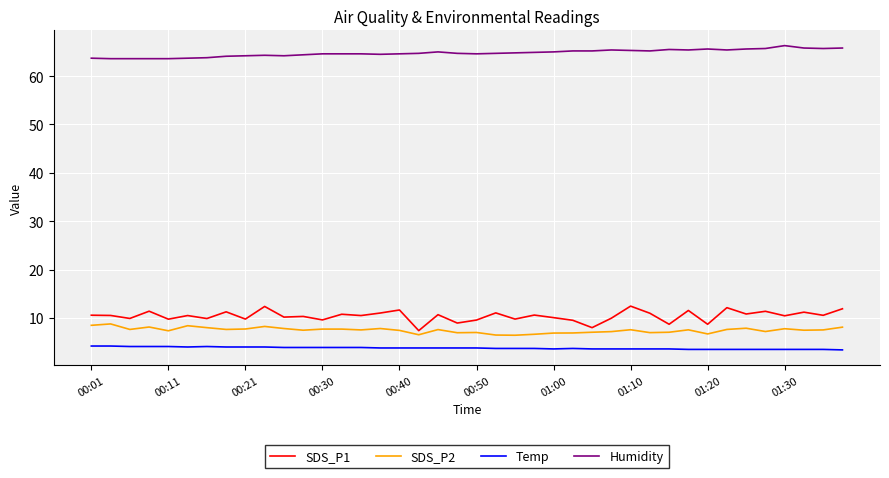

True or false: SDS_P2 and Temp intersect in this chart.

False